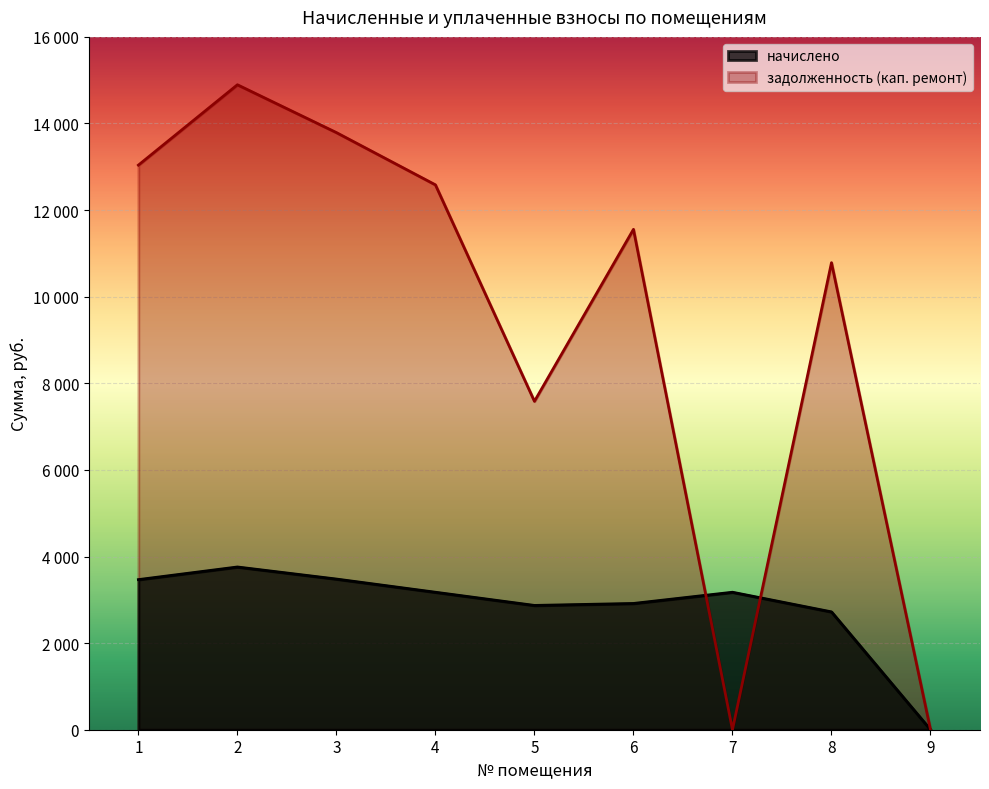

Reading left to right, extract all data points from this chart.

начислено: 1=3466.8	2=3758.4	3=3479.8	4=3175.2	5=2870.6	6=2916.0	7=3175.2	8=2721.6	9=0.0
задолженность (кап. ремонт): 1=13038.8	2=14894.4	3=13790.2	4=12583.2	5=7584.2	6=11556.0	7=0.0	8=10785.6	9=0.0